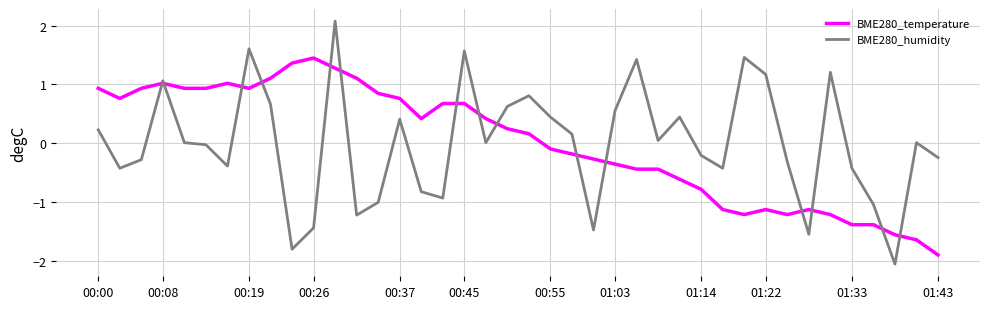

List the series in order of their peak value, lowest first.

BME280_temperature, BME280_humidity